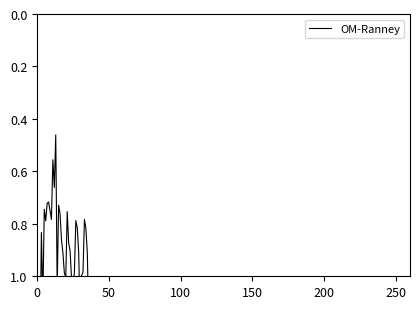

Approximately how many times larger is the value at 31 compared to 100?

0.8